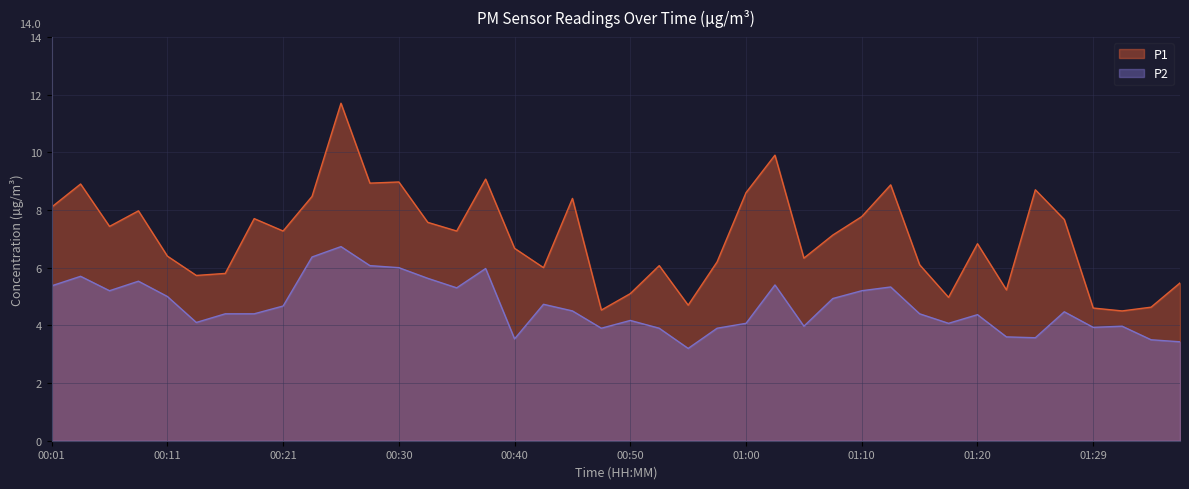

What is the total value across all series at 00:28?

15.0